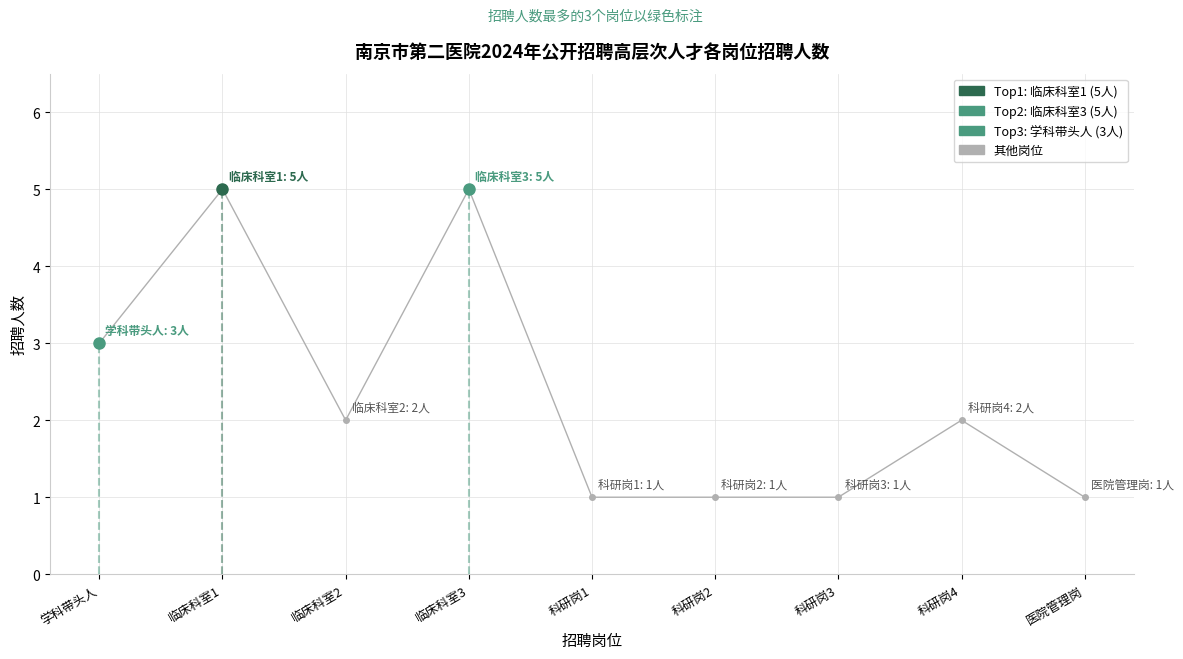

What value does the data have at 学科带头人?

3